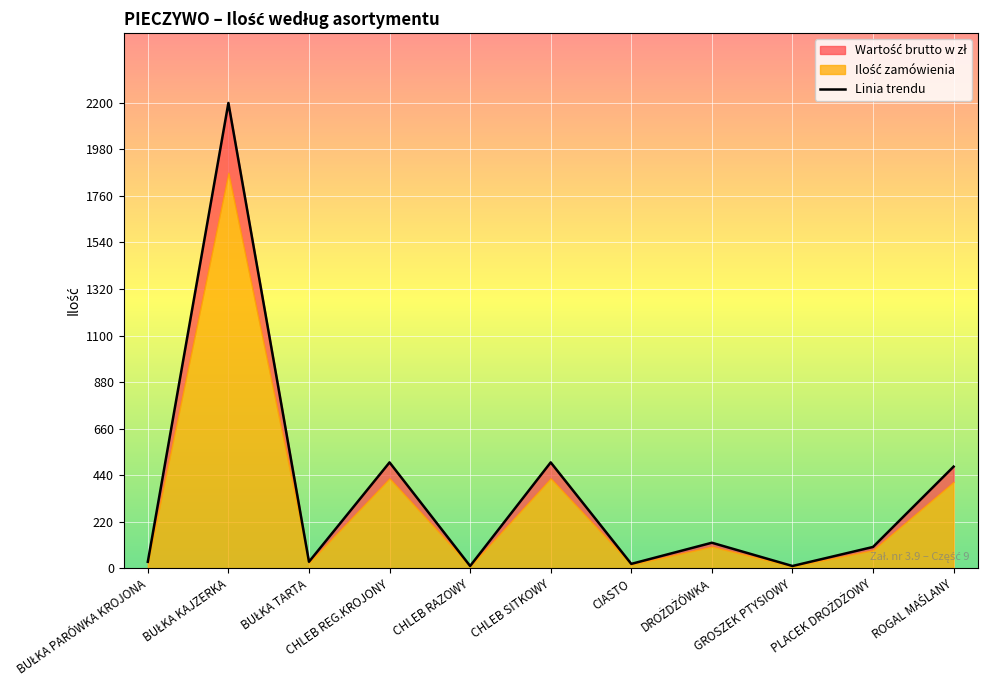

What is the sum of the values at BUŁKA KAJZERKA and DROŻDŻÓWKA?

2320